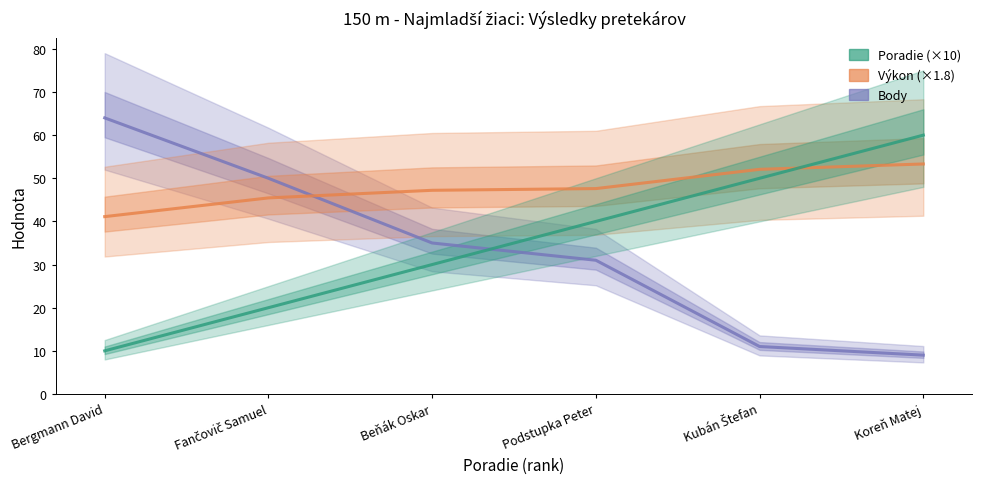

List the series in order of their peak value, highest first.

Body, Poradie (×10), Výkon (×1.8)